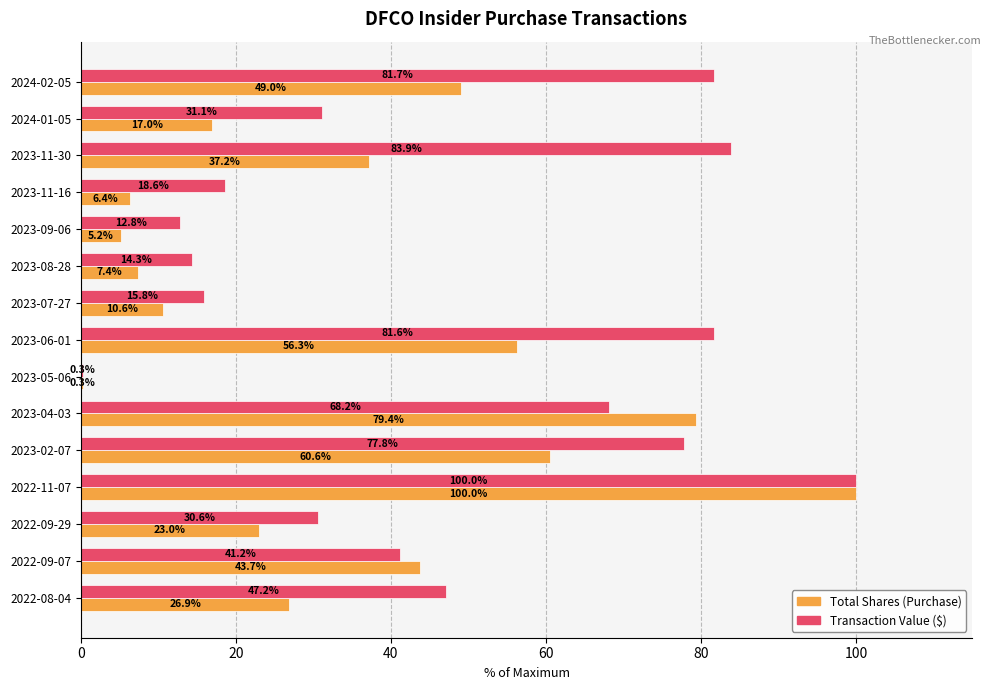

What is the sum of the Transaction Value ($) values at 2022-09-07 and 2023-06-01?

122.8